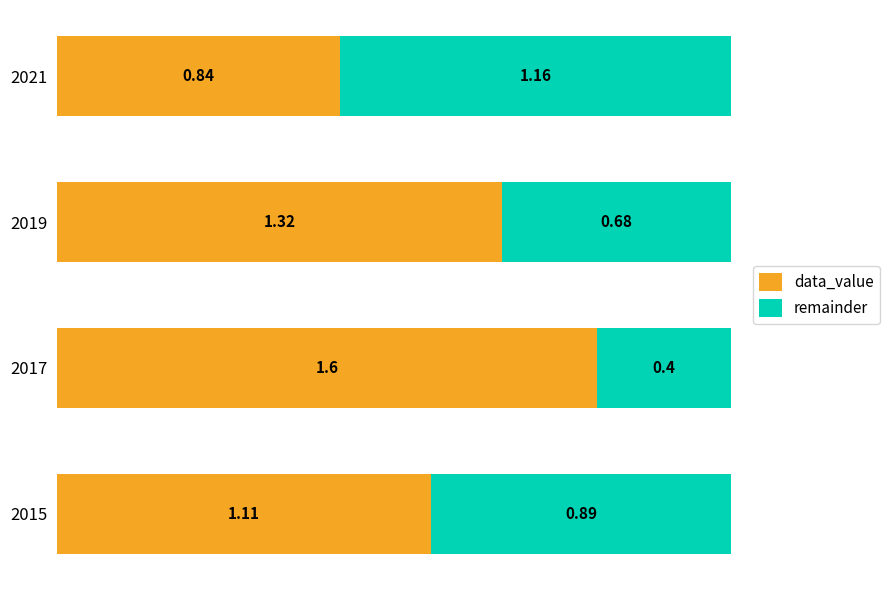

What are all the series names shown in the legend?

data_value, remainder